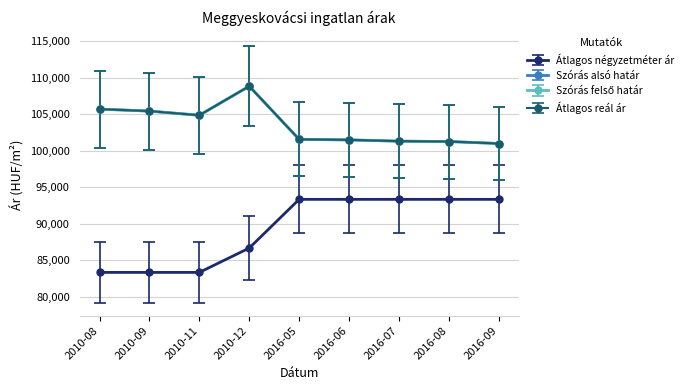

Is this an area chart (filled region under the line)?

No